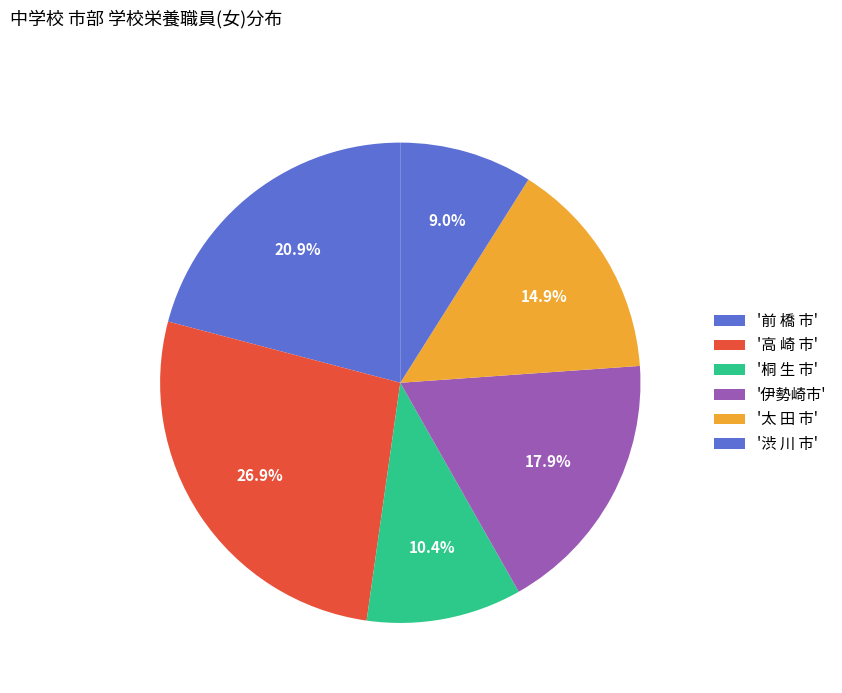

To the nearest percent, what is the average slice percentage?

17%